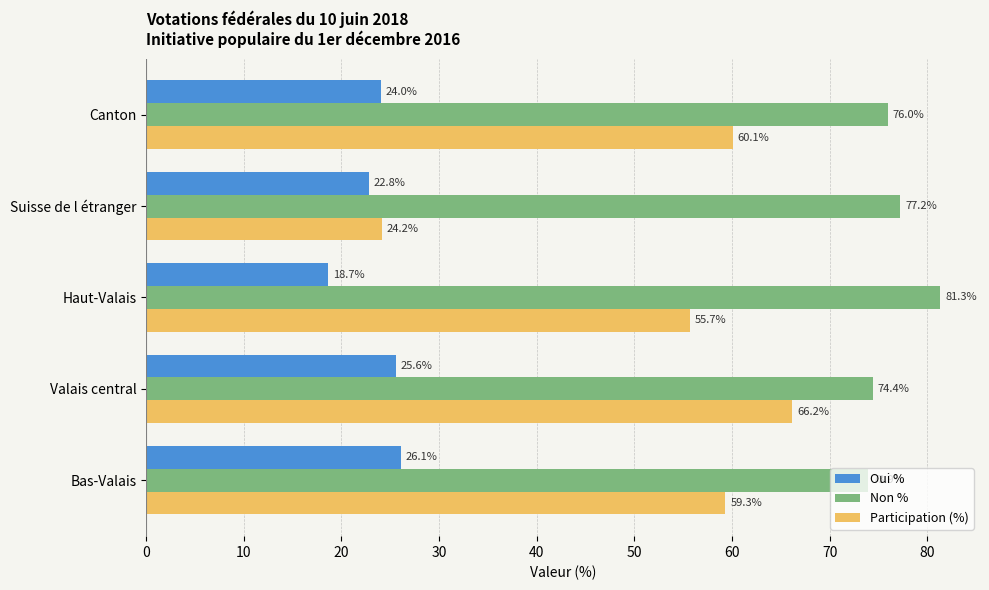

What is the approximate value of Oui % at Valais central?

25.6